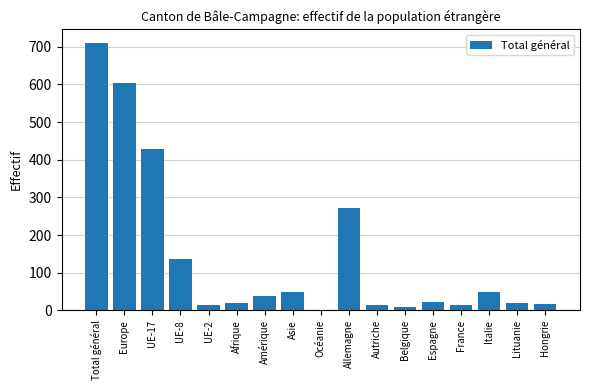

At which category does the chart reach its peak across all series?

Total général